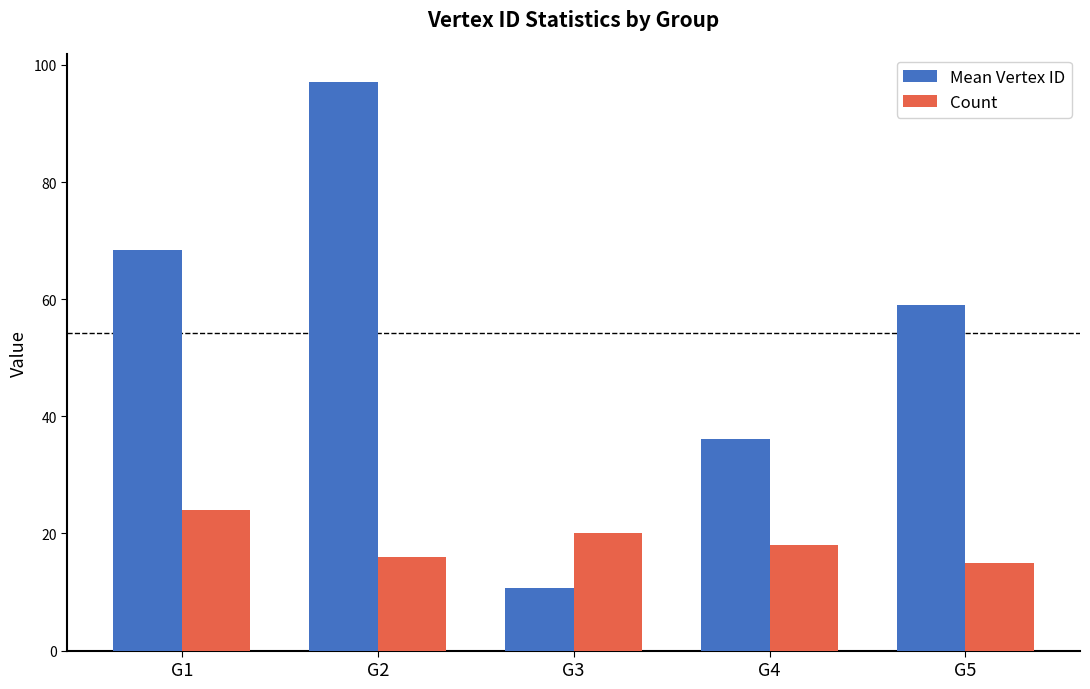

How many groups of bars are there?

5